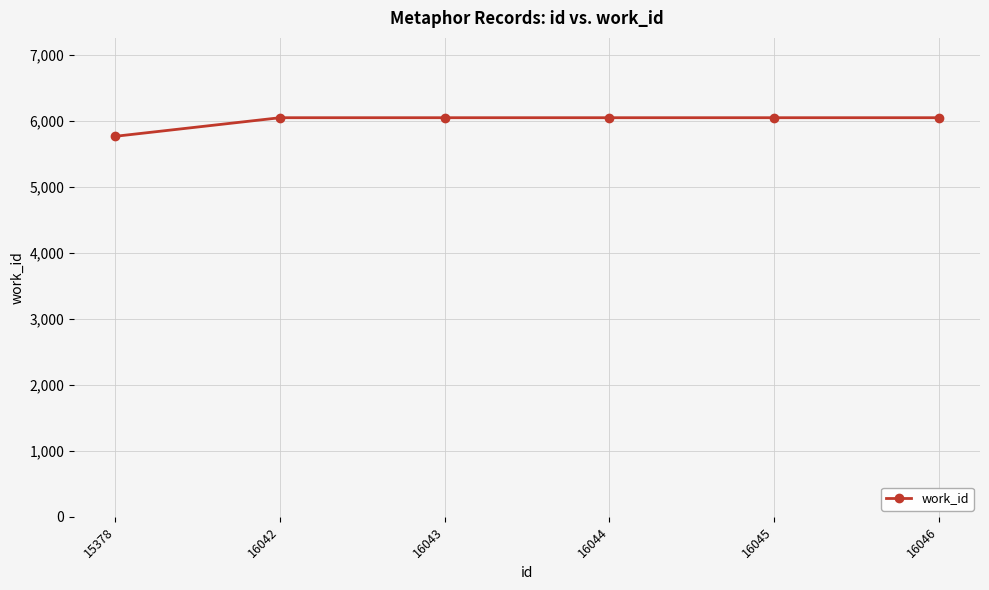

At which category does the chart reach its minimum across all series?

15378